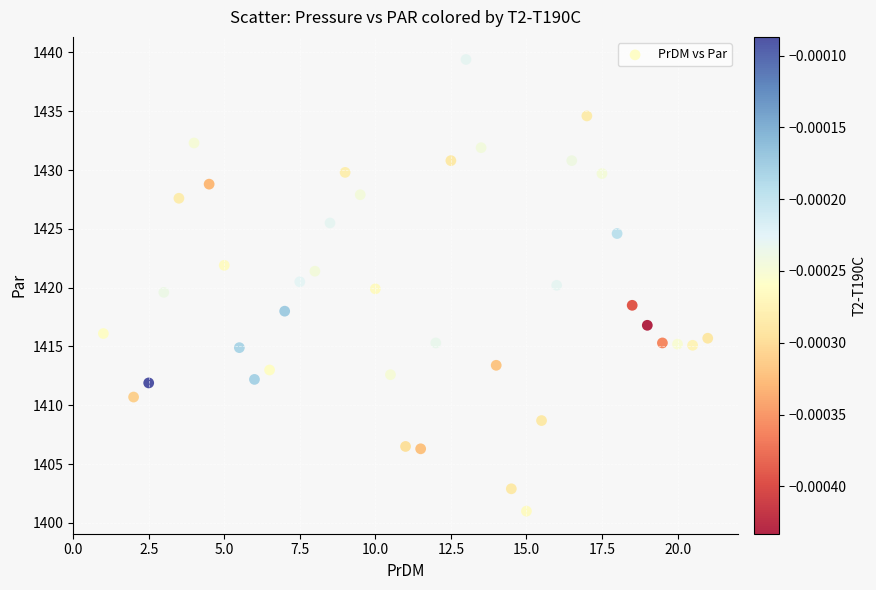

What is the range of Y values (max minus min)?

38.4